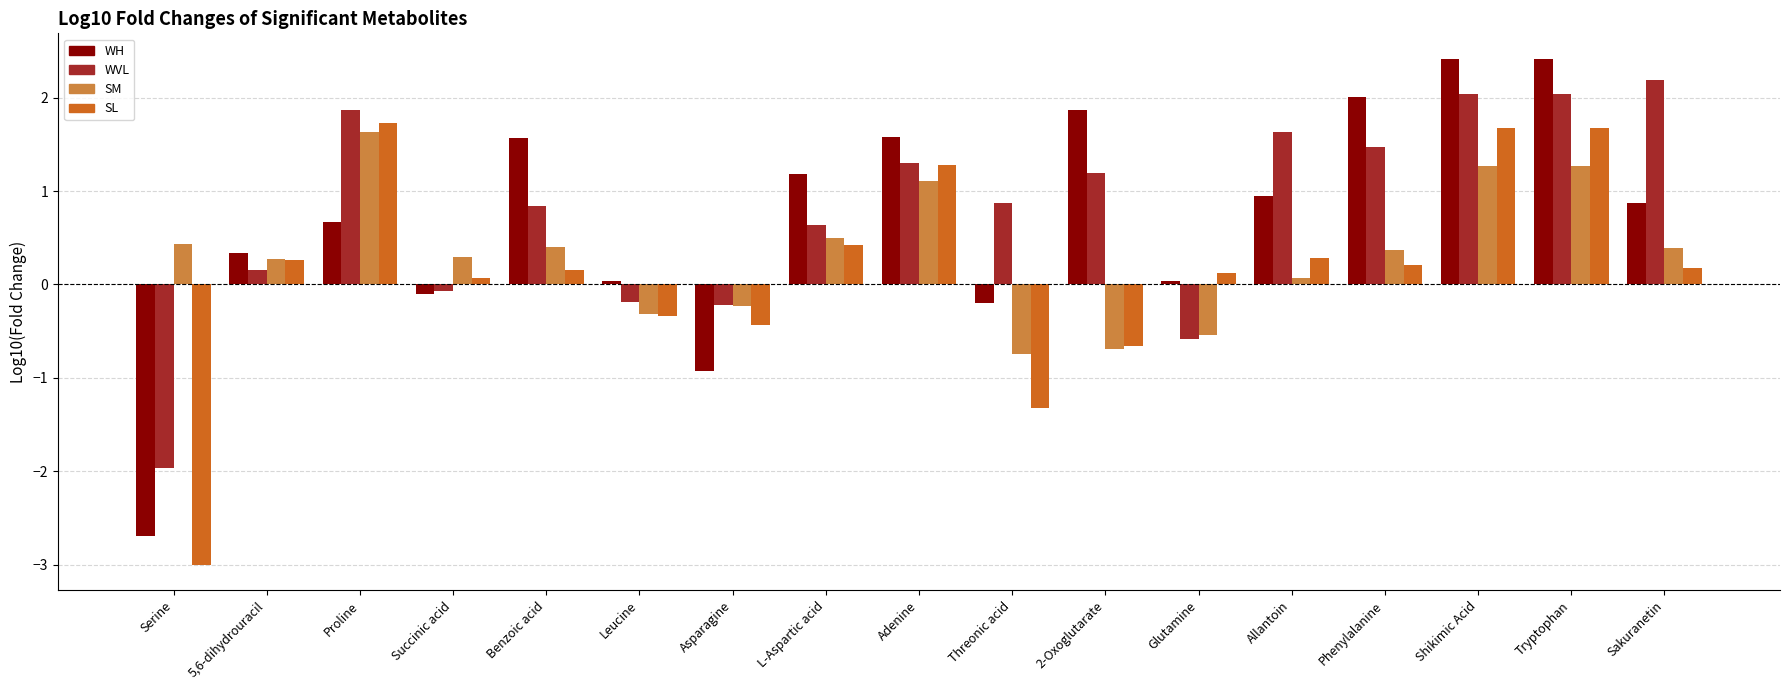

How many groups of bars are there?

17